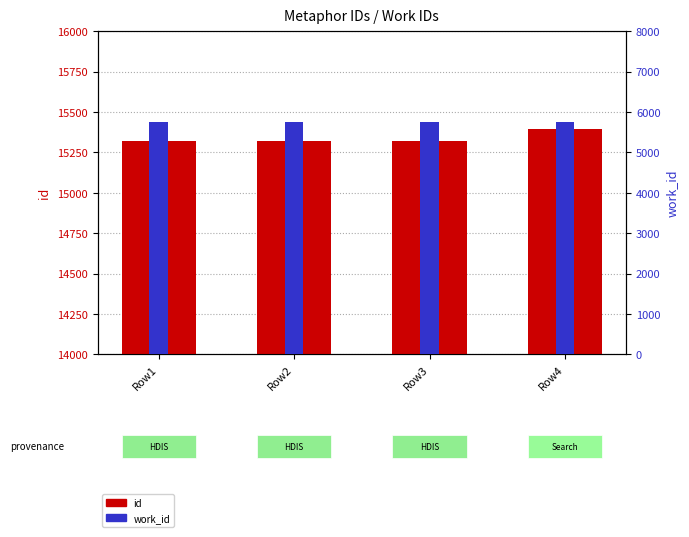

Does the chart contain stacked bars?

No